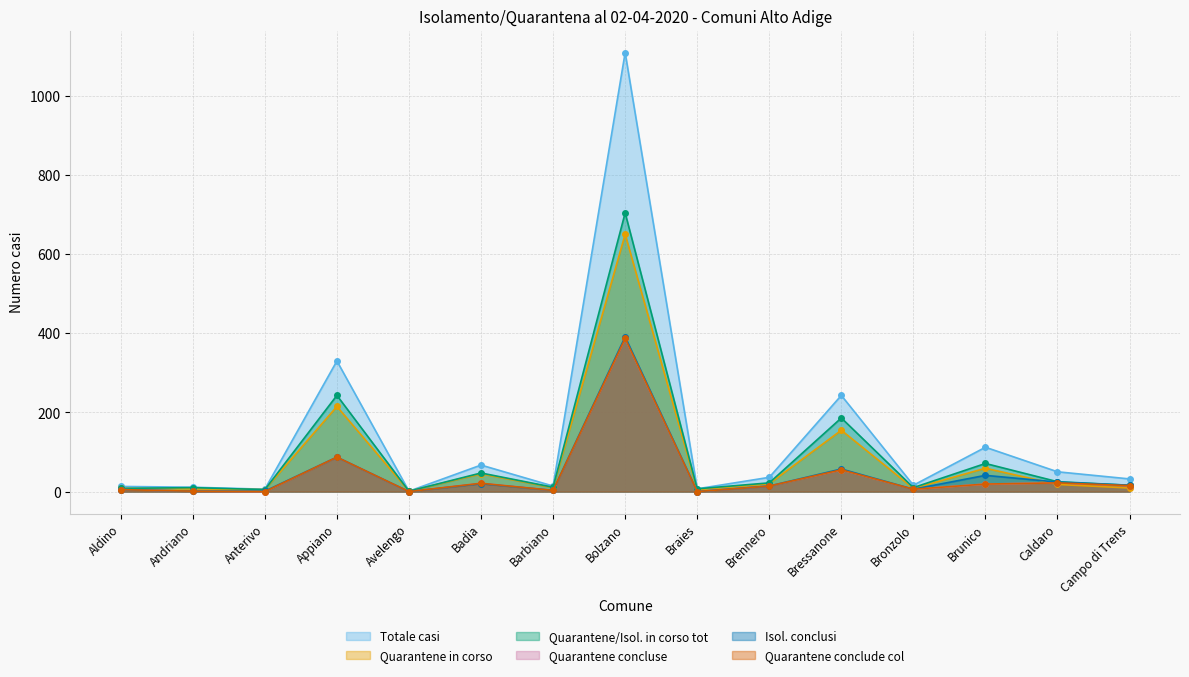

Which series has the largest total across all categories?

Totale casi